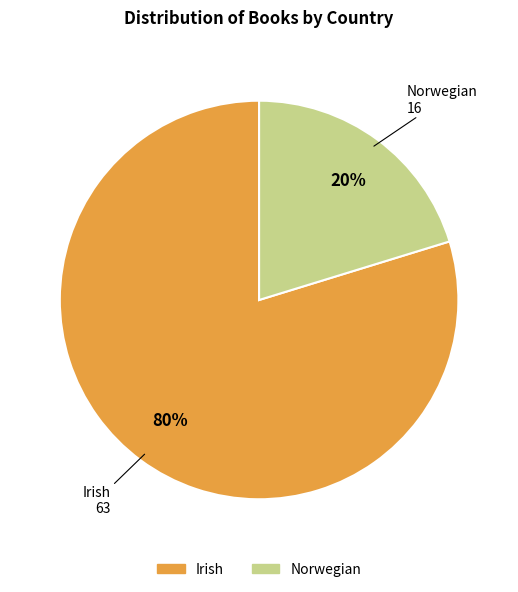

To the nearest percent, what percentage of the pie is Norwegian?

20%